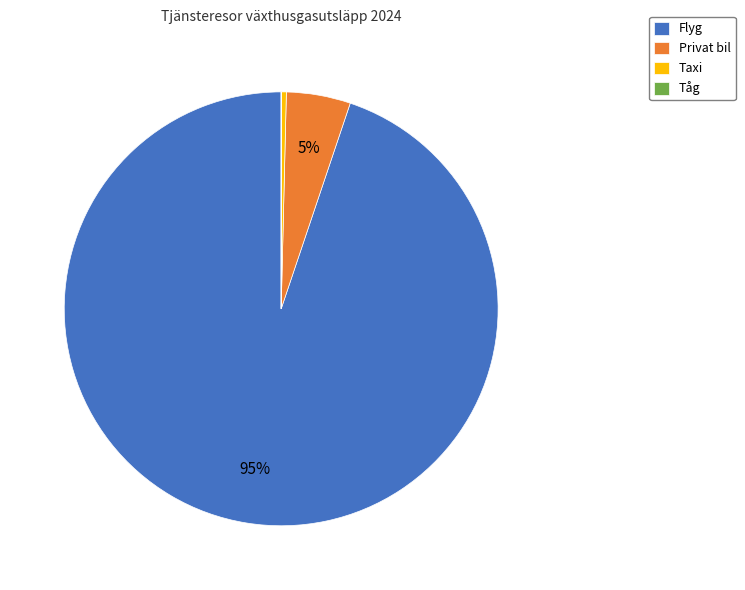

Is Flyg the majority of the pie?

Yes